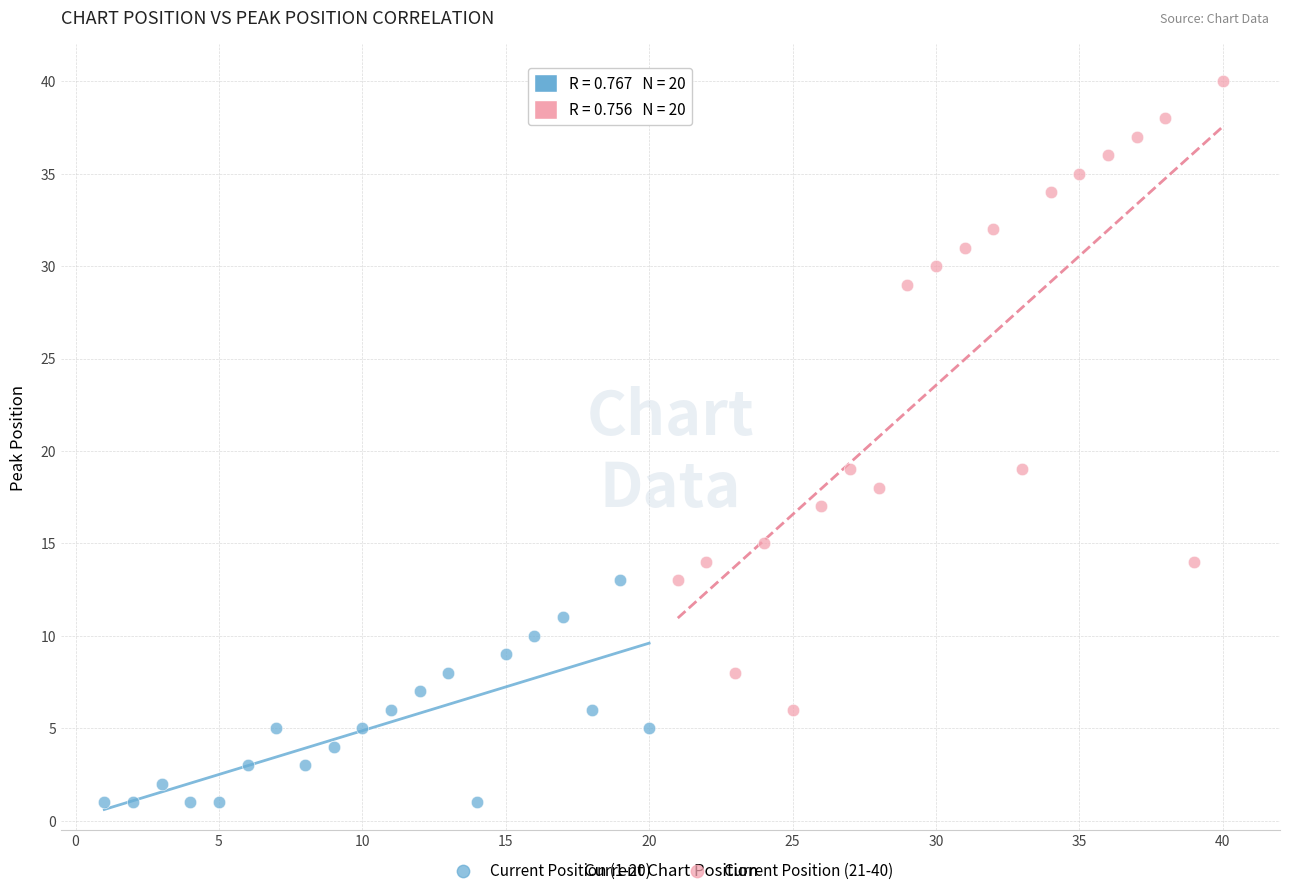

Which series reaches the minimum Y coordinate?

Current Position (1-20)